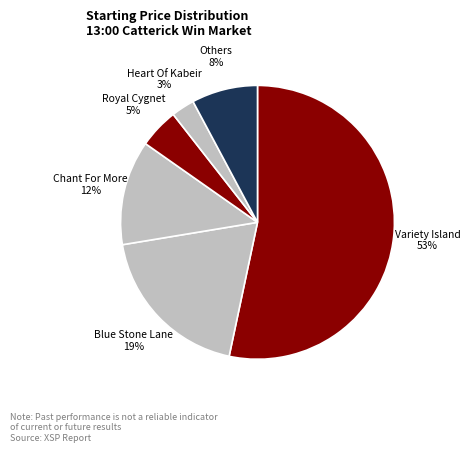

Which category has the smallest portion of the pie?

Heart Of Kabeir